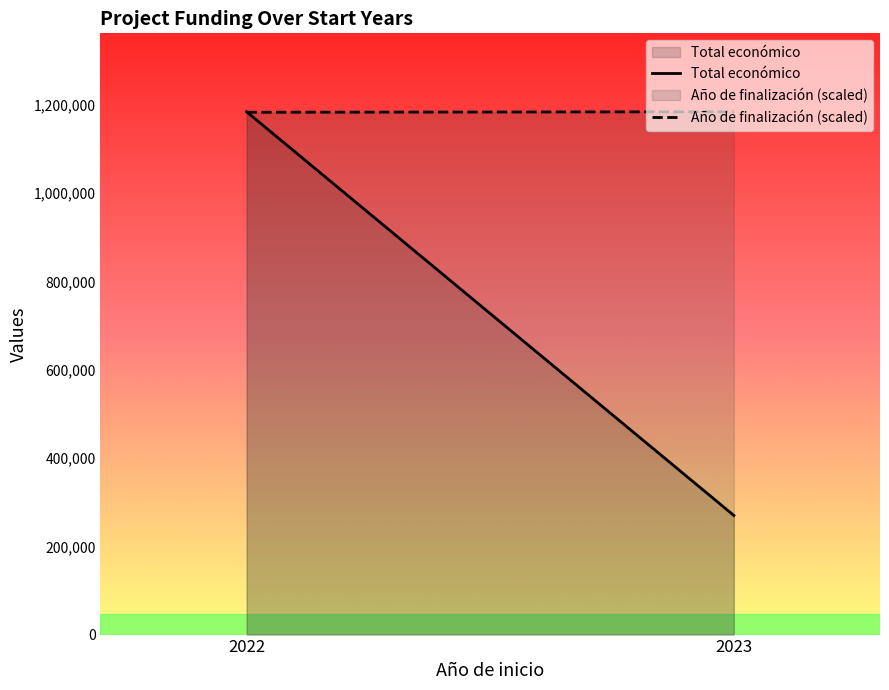

Rank the series by their average value, from lowest to highest.

Total económico, Año de finalización (scaled)